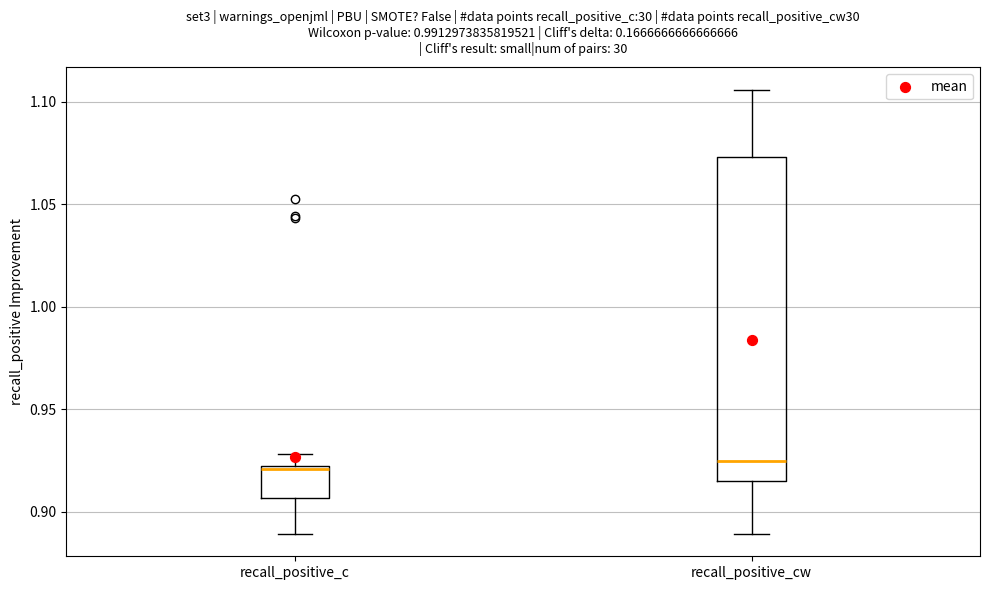

Comparing the boxes themselves (not the whiskers), which one is the tallest?

recall_positive_cw